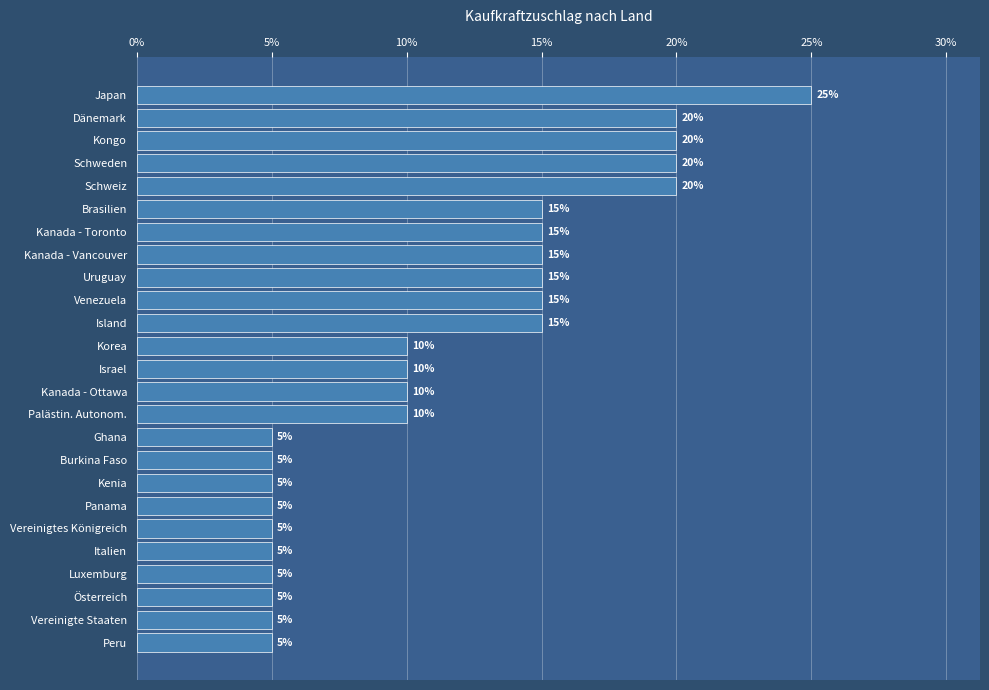

The chart shows a value of 25 at Japan. True or false?

True